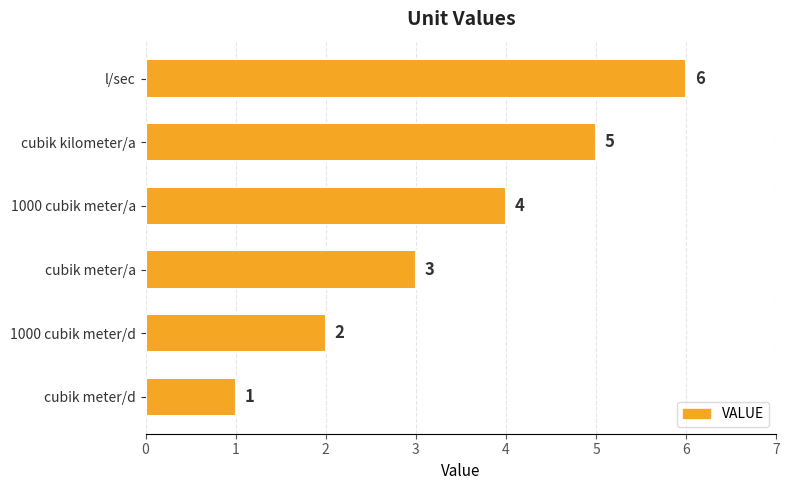

True or false: the data shows 1 at cubik meter/d.

True